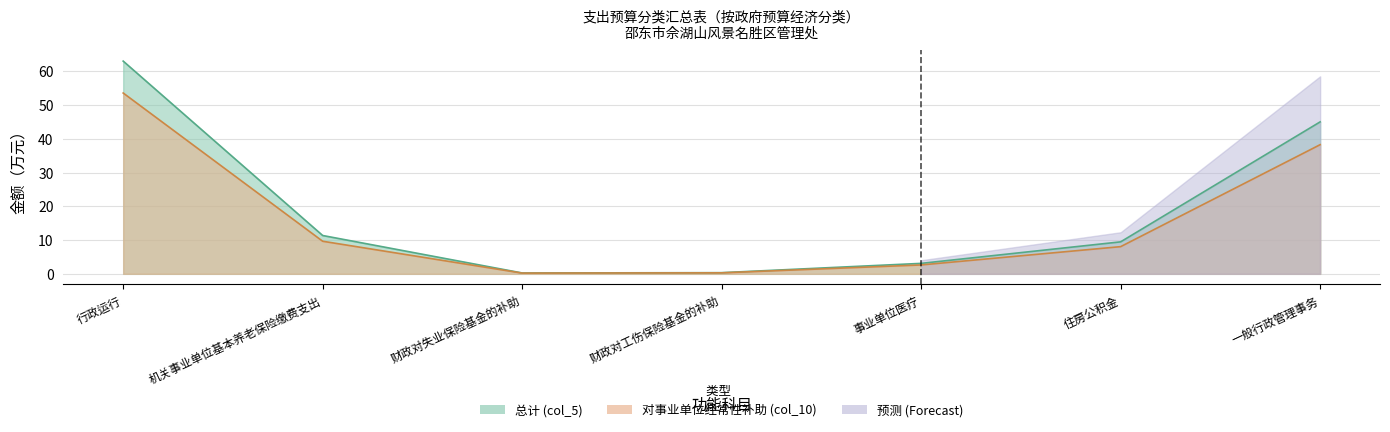

What is the average value of the 总计 (col_5) series?

16.1